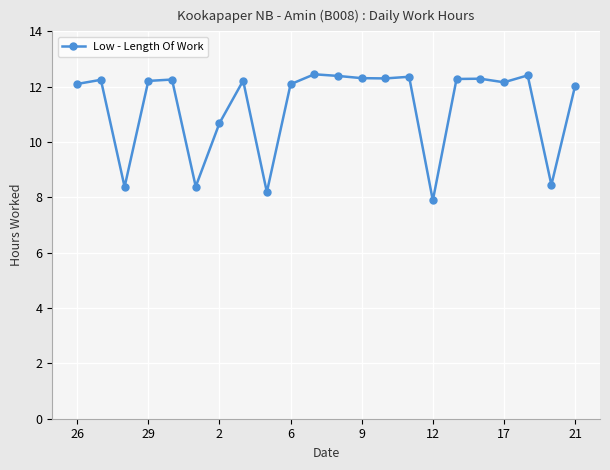

What is the minimum value shown in the chart?

7.9